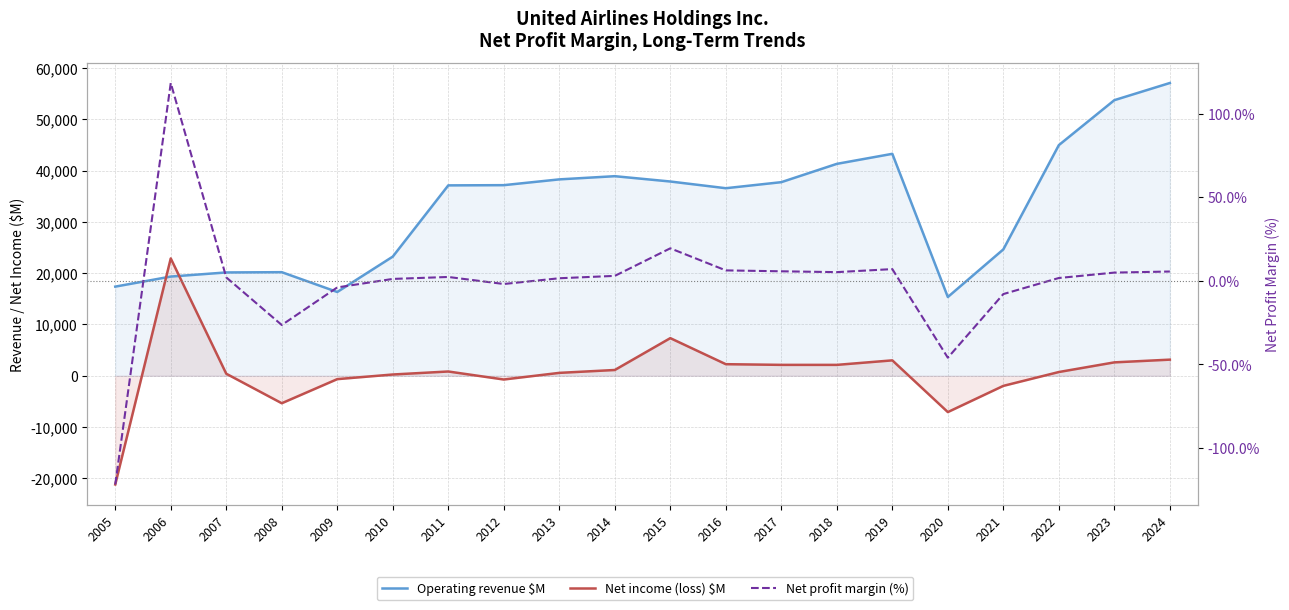

The Net profit margin (%) series shows 5.7 at 2017. True or false?

True